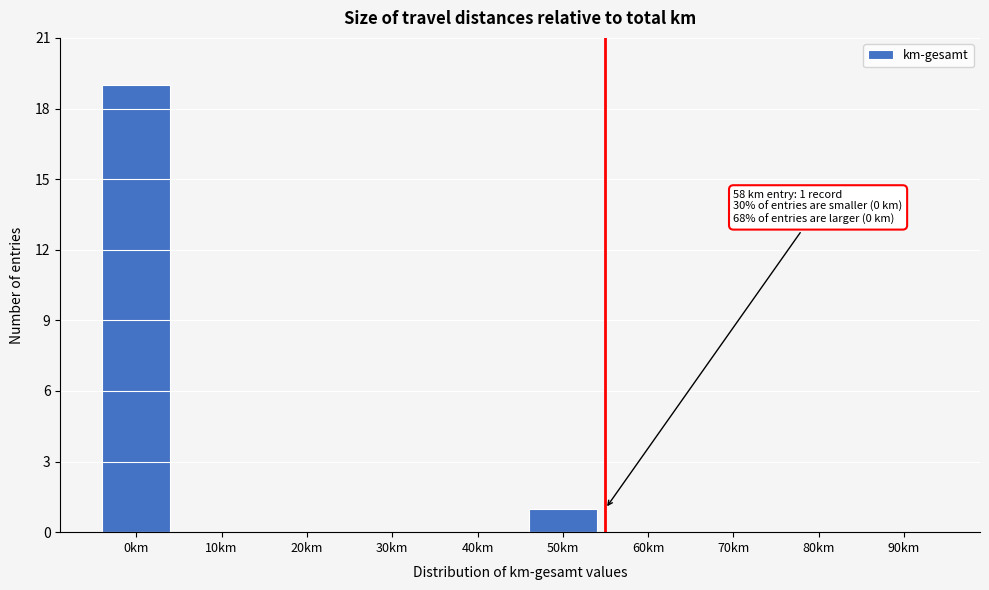

Reading left to right, transcribe all the data shown in this chart.

0km=19	10km=0	20km=0	30km=0	40km=0	50km=1	60km=0	70km=0	80km=0	90km=0